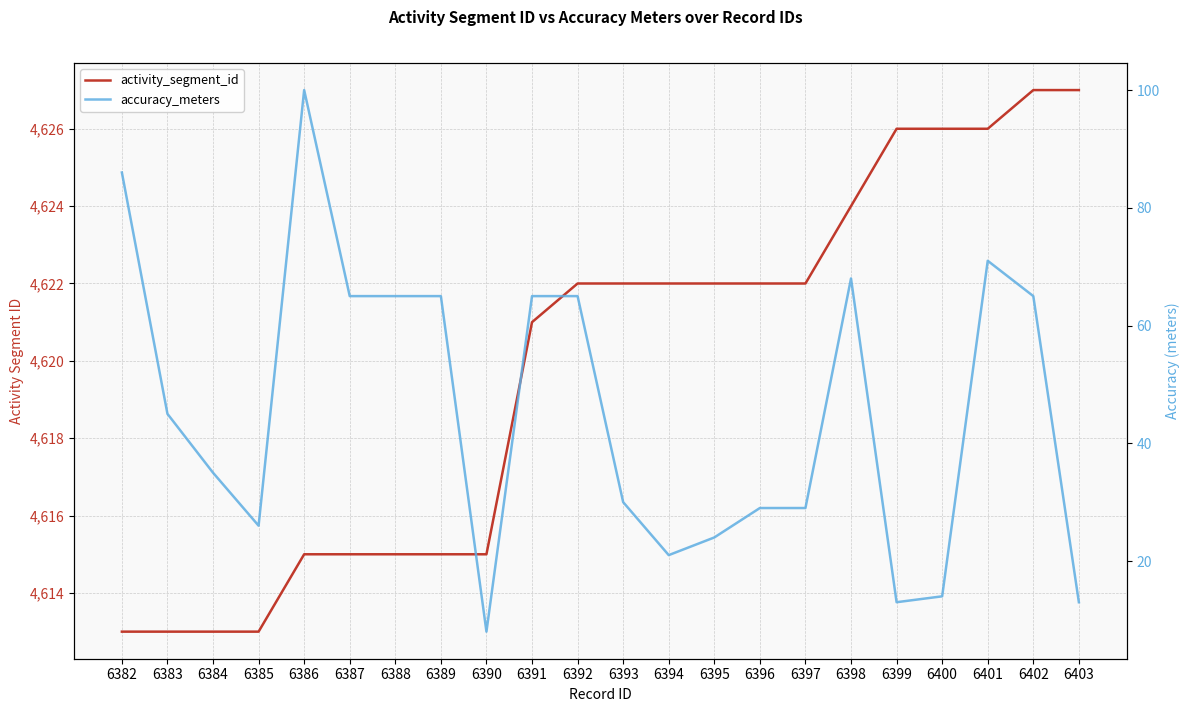

In accuracy_meters, how many points are higher than both neighbors (excluding endpoints)?

3